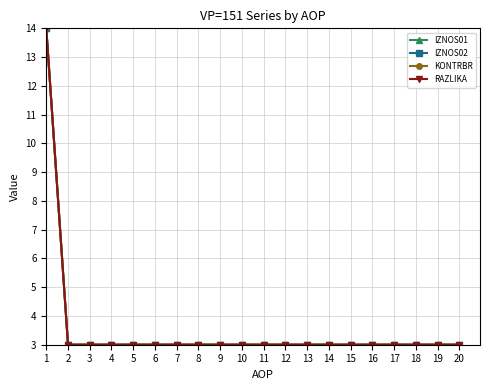

Does the chart have visible grid lines?

Yes